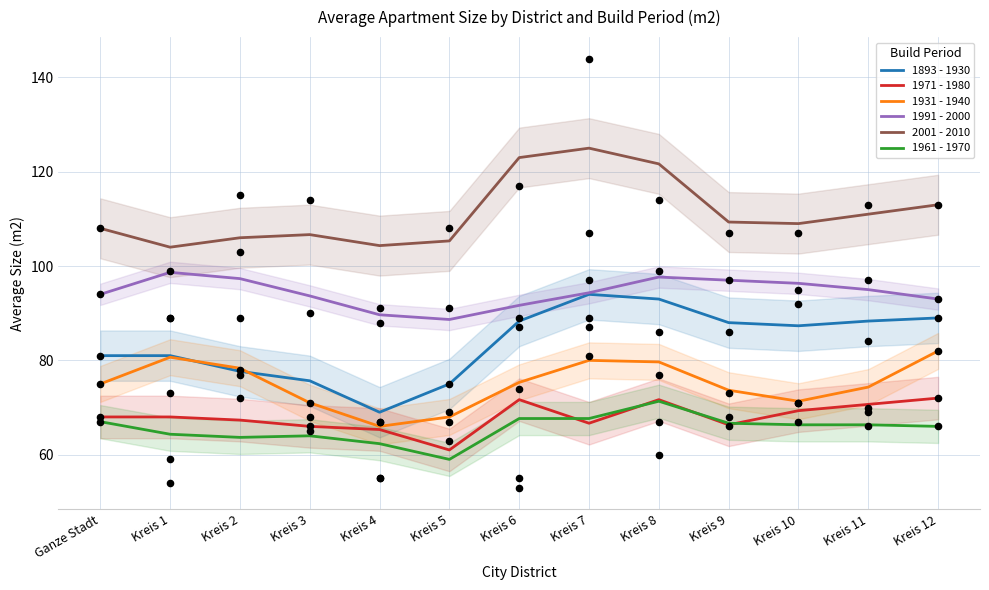

What are all the series names shown in the legend?

1893 - 1930, 1971 - 1980, 1931 - 1940, 1991 - 2000, 2001 - 2010, 1961 - 1970